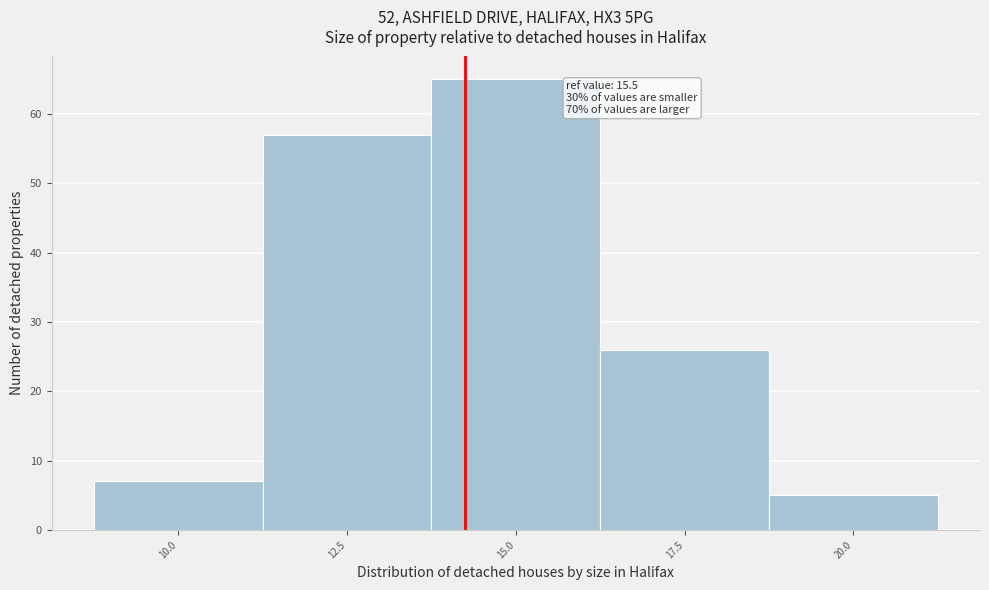

Reading left to right, what are all the values shown in this chart?

10.0=7	12.5=57	15.0=65	17.5=26	20.0=5